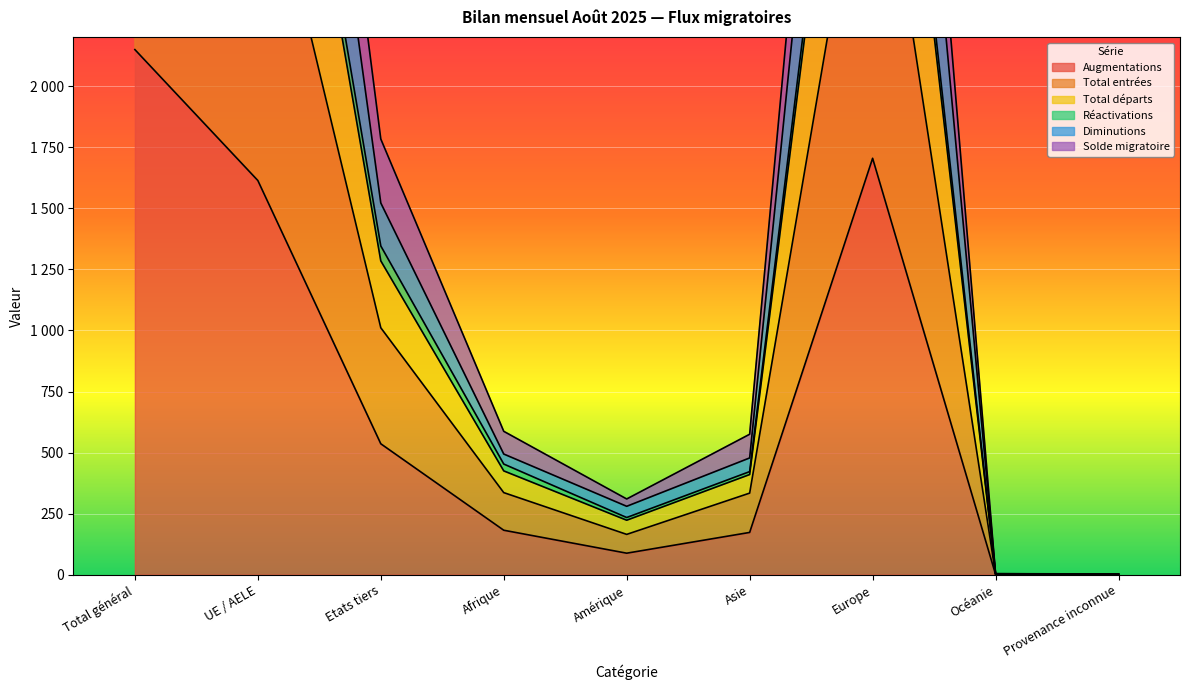

At which label is Total entrées closest to 2060?

UE / AELE